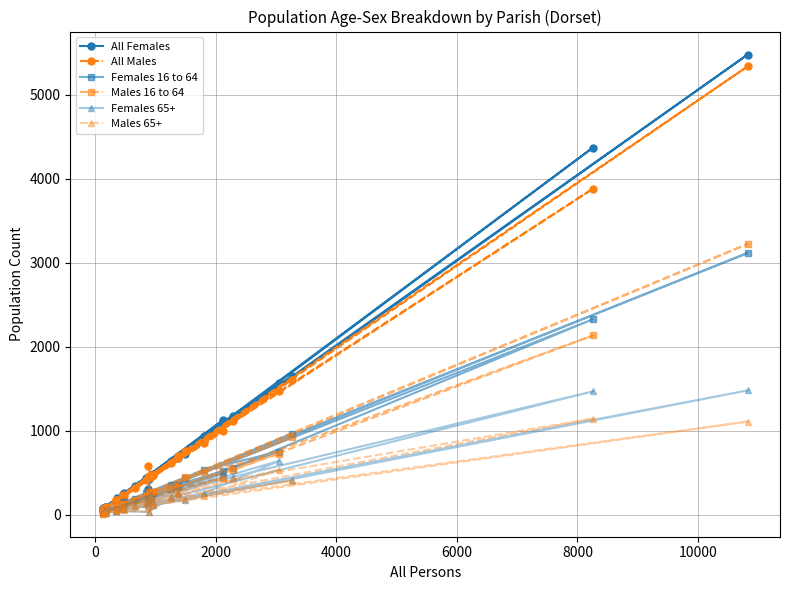

What is the maximum value shown in the chart?

5482